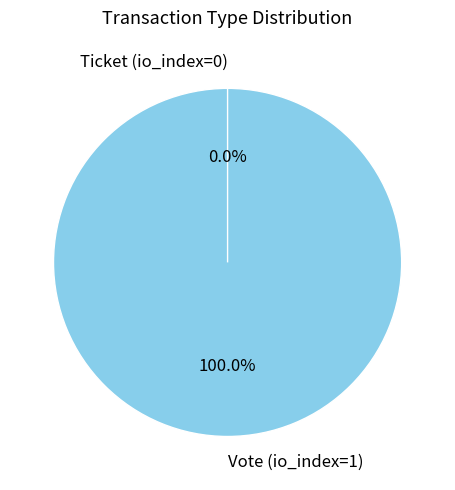

How many slices are in this pie chart?

2